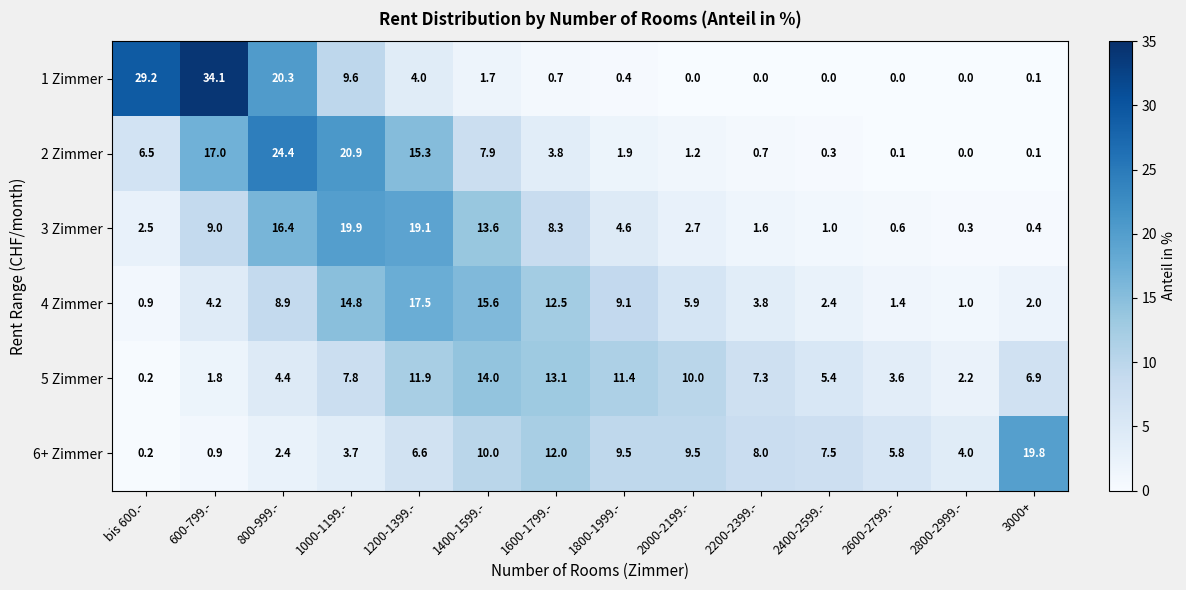

What is the approximate value of 5 Zimmer at 2000-2199.-?

10.0